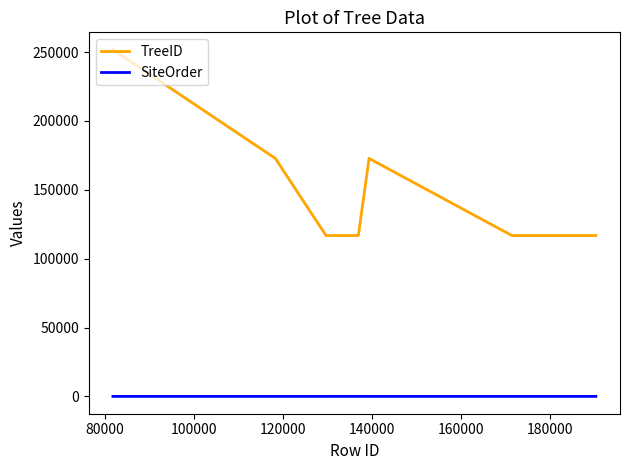

Which series has the widest spread of values?

TreeID